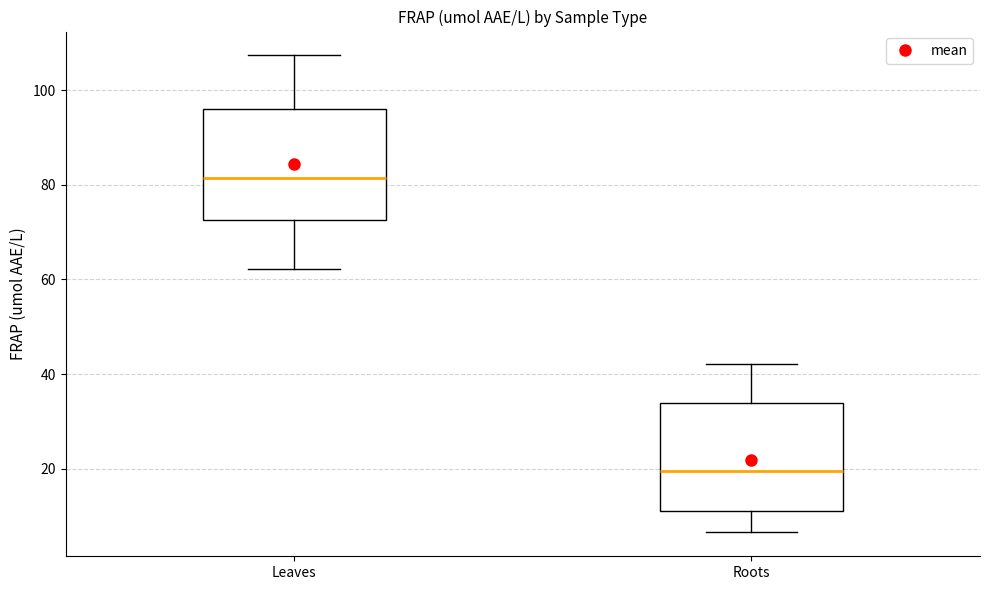

Which box's median line is the lowest?

Roots